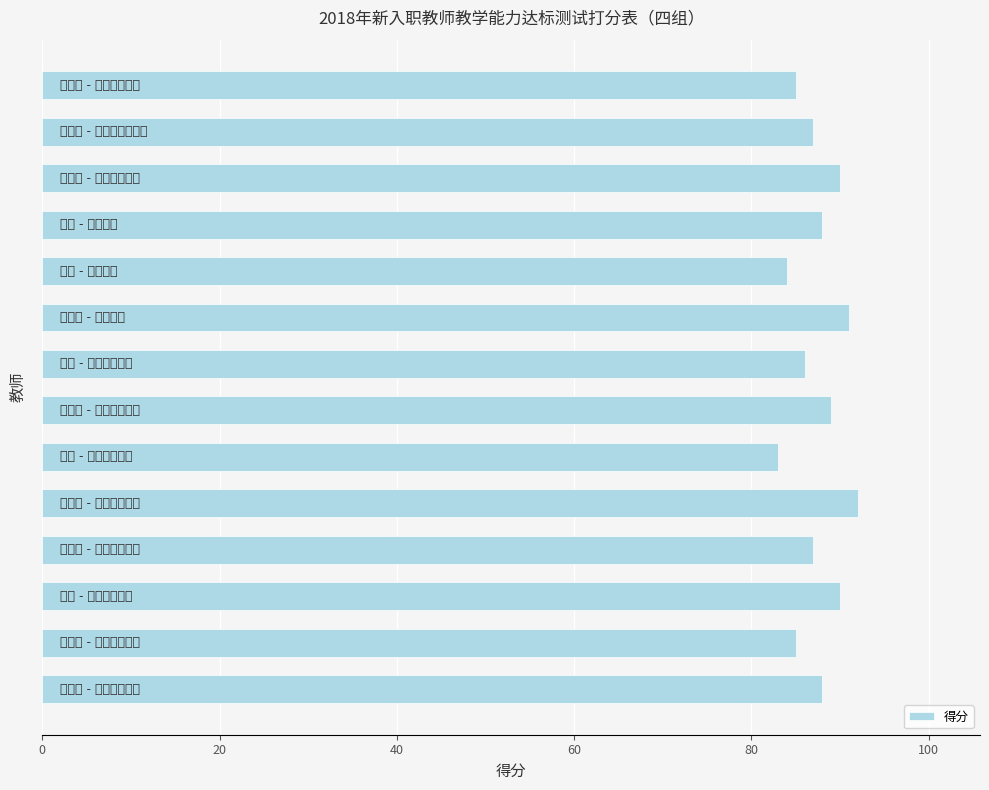

How many categories are shown in the chart?

14